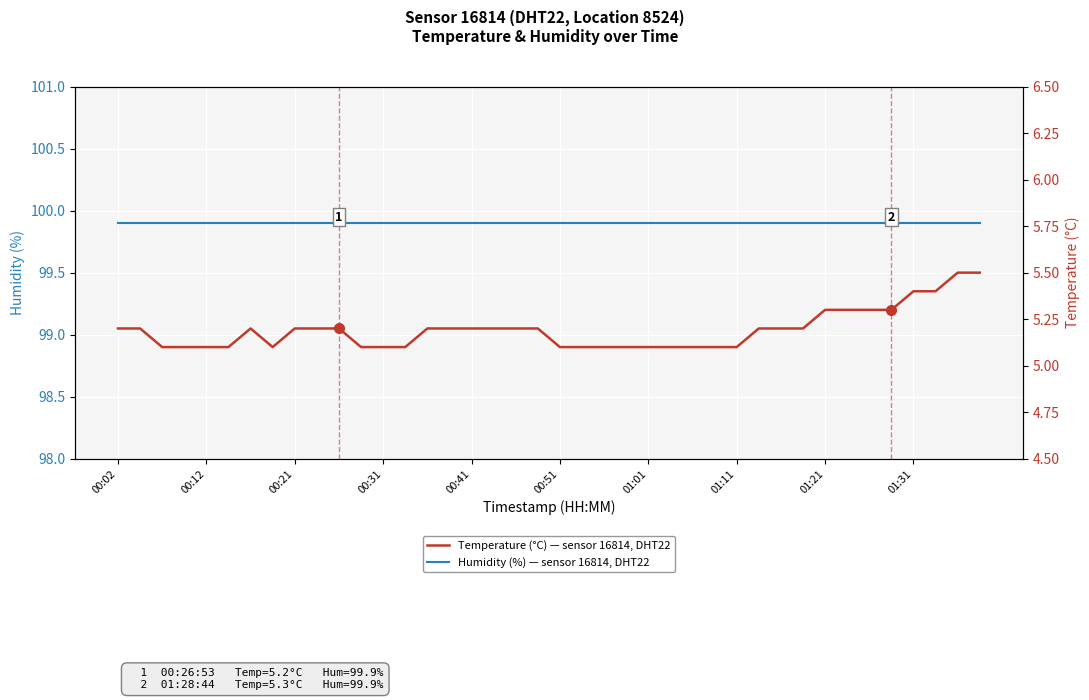

What is the average value of the Temperature (°C) — sensor 16814, DHT22 series?

5.2